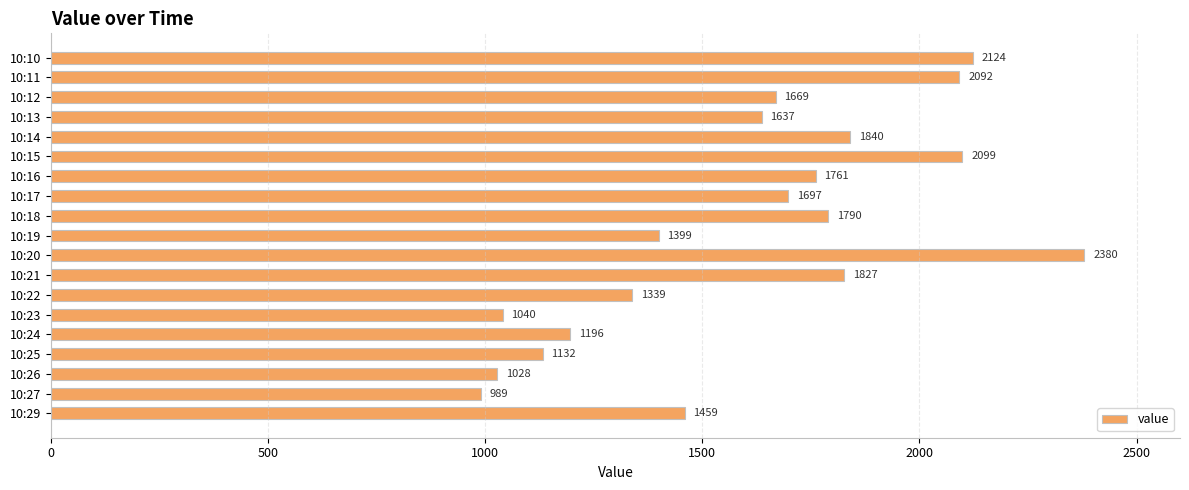

What is the sum of all values?

30498